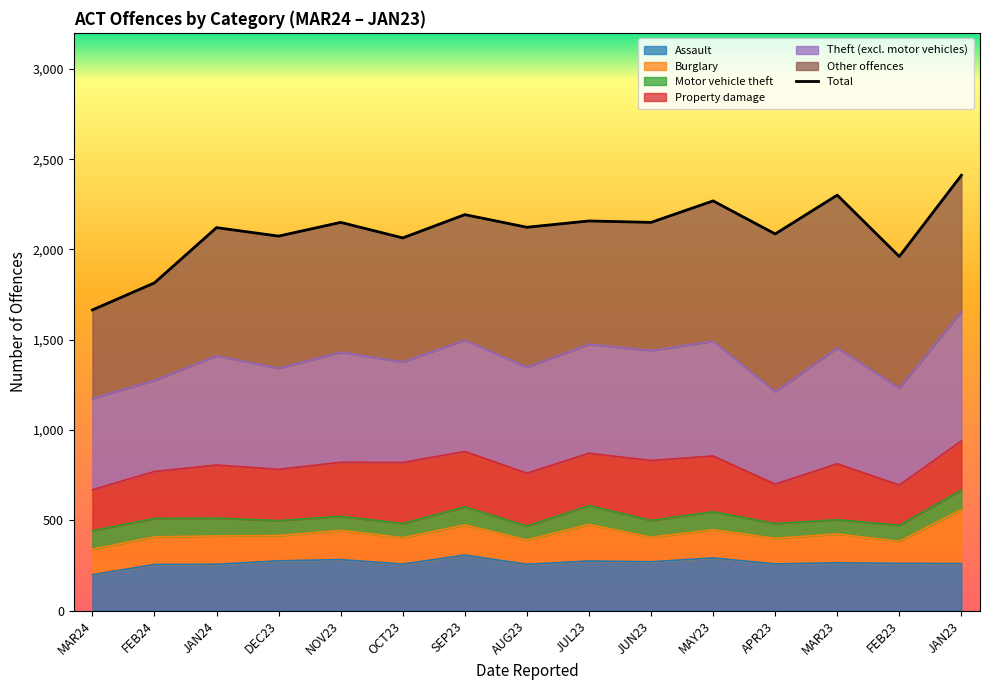

Does the chart have visible grid lines?

No